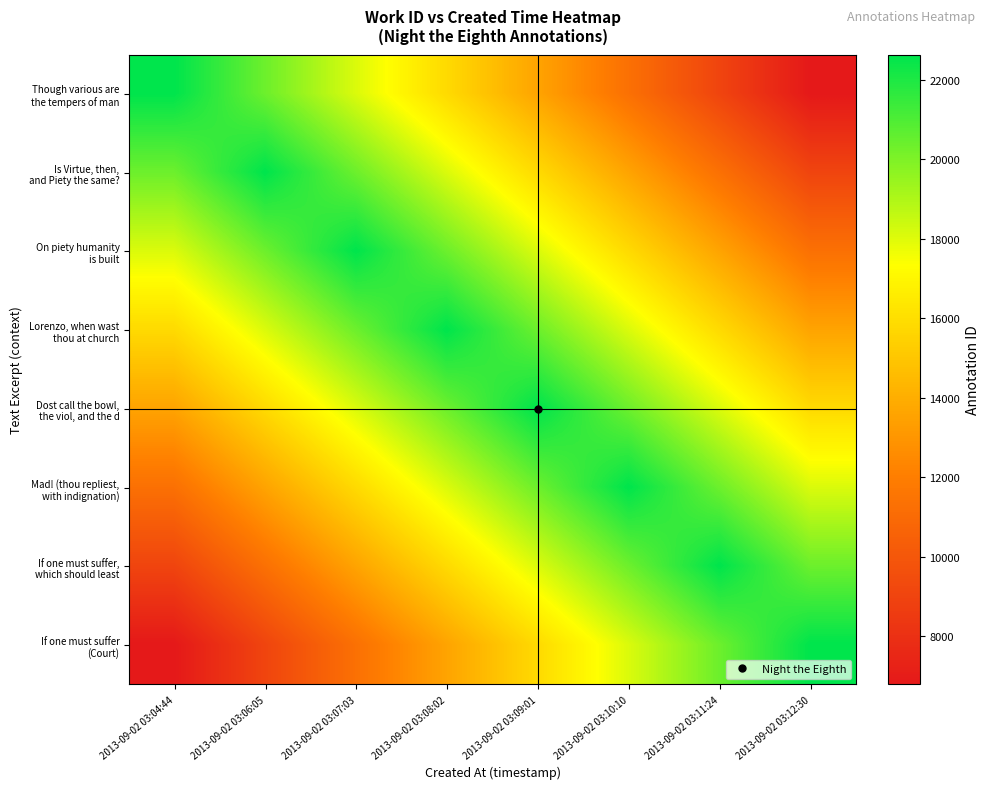

What is the total value across all series at 2013-09-02 03:07:03?

140300.6